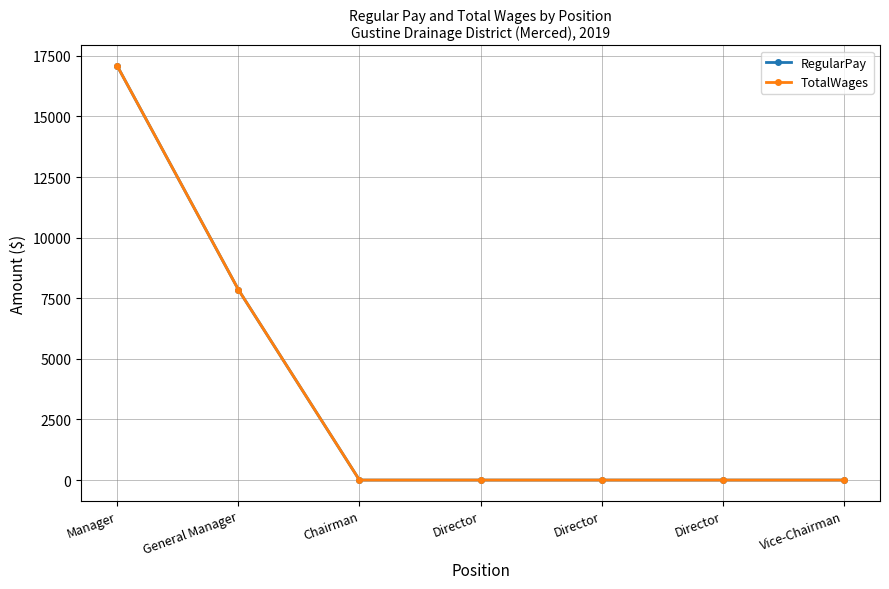

What is the average value of the TotalWages series?

3562